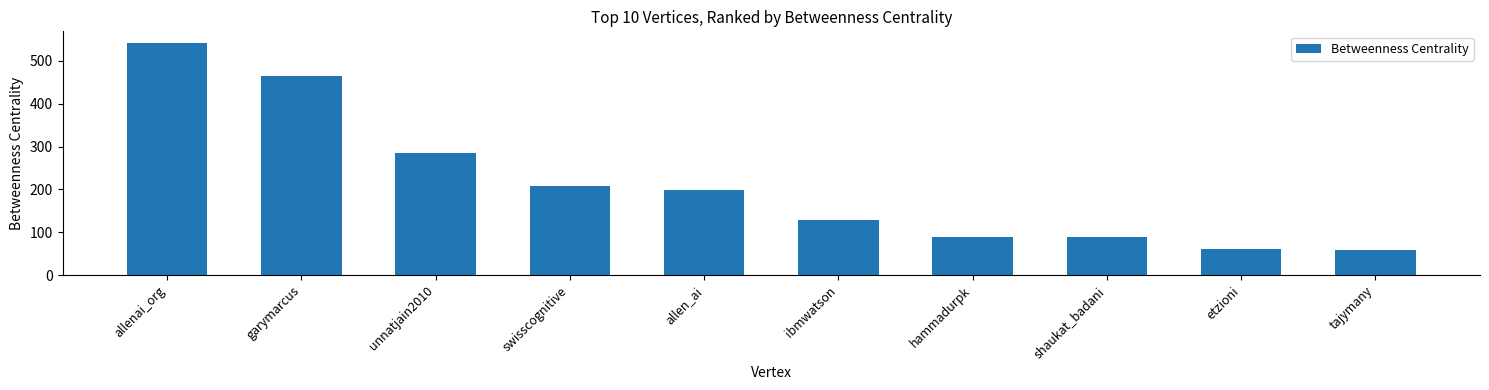

Which has a higher value, garymarcus or unnatjain2010?

garymarcus